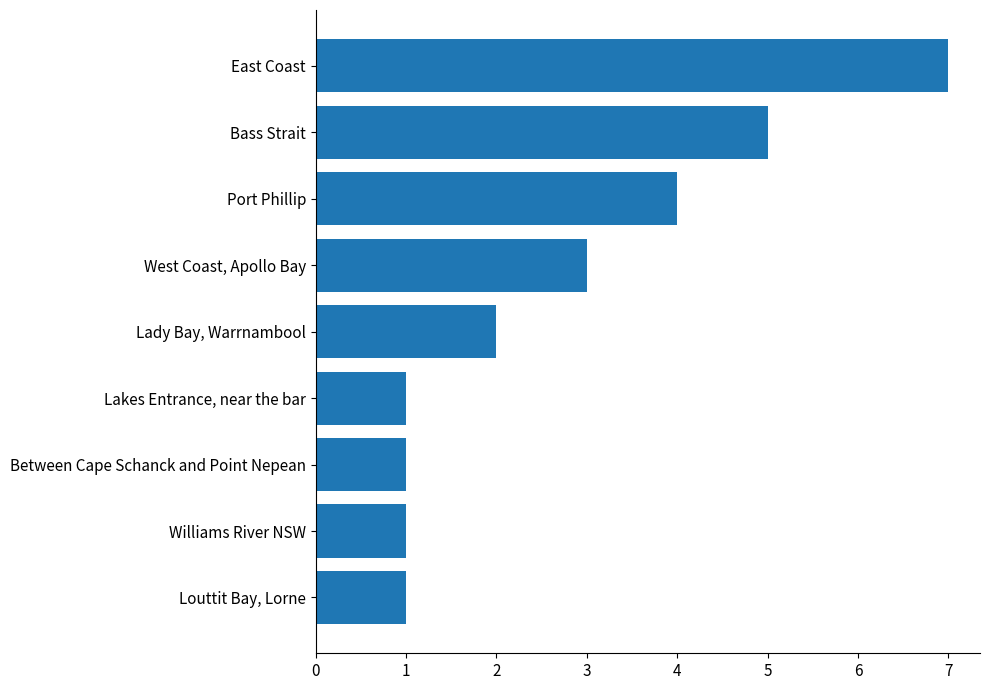

What is the ratio of the value at Port Phillip to the value at West Coast, Apollo Bay?

1.3